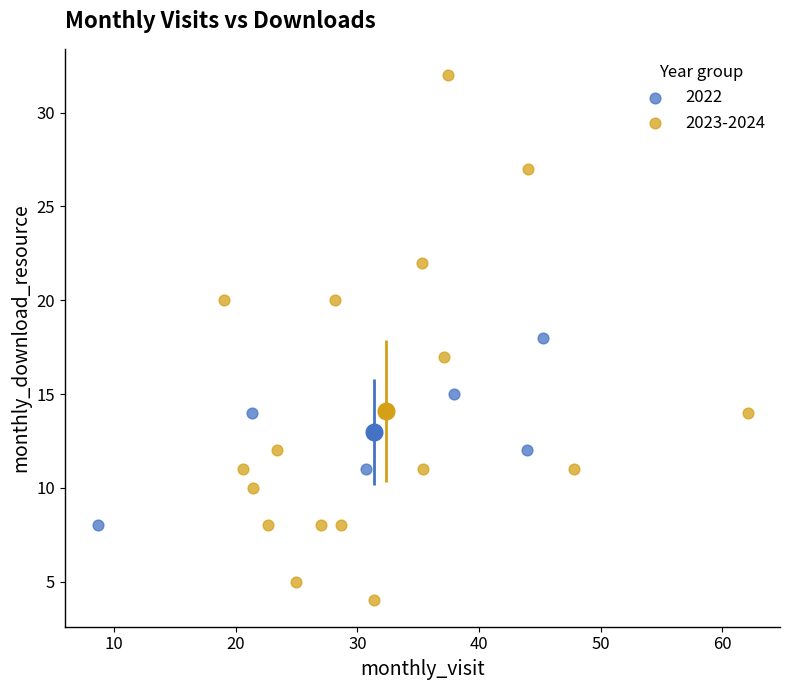

Which series contains the highest Y value?

2023-2024